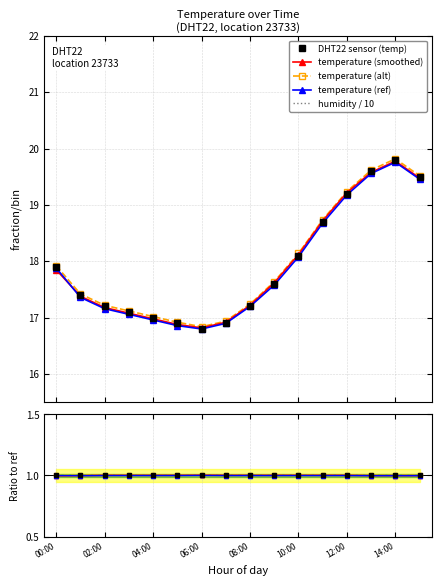

What is the value of the temperature_ref point at the 9th from the left?

17.2